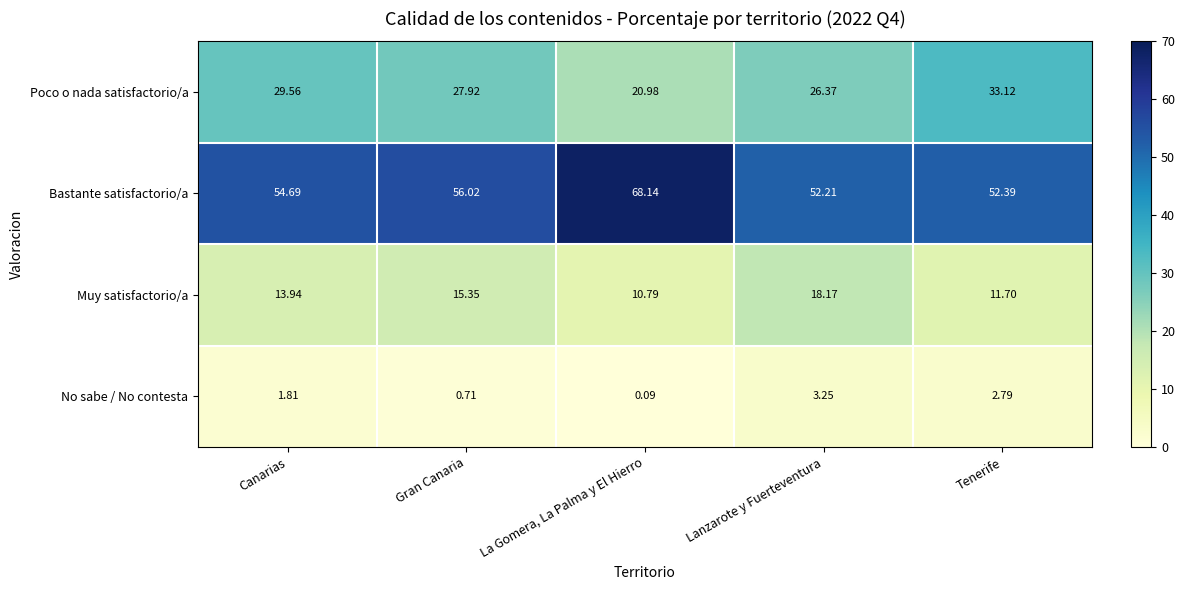

Which category has the lowest value across all series?

La Gomera, La Palma y El Hierro